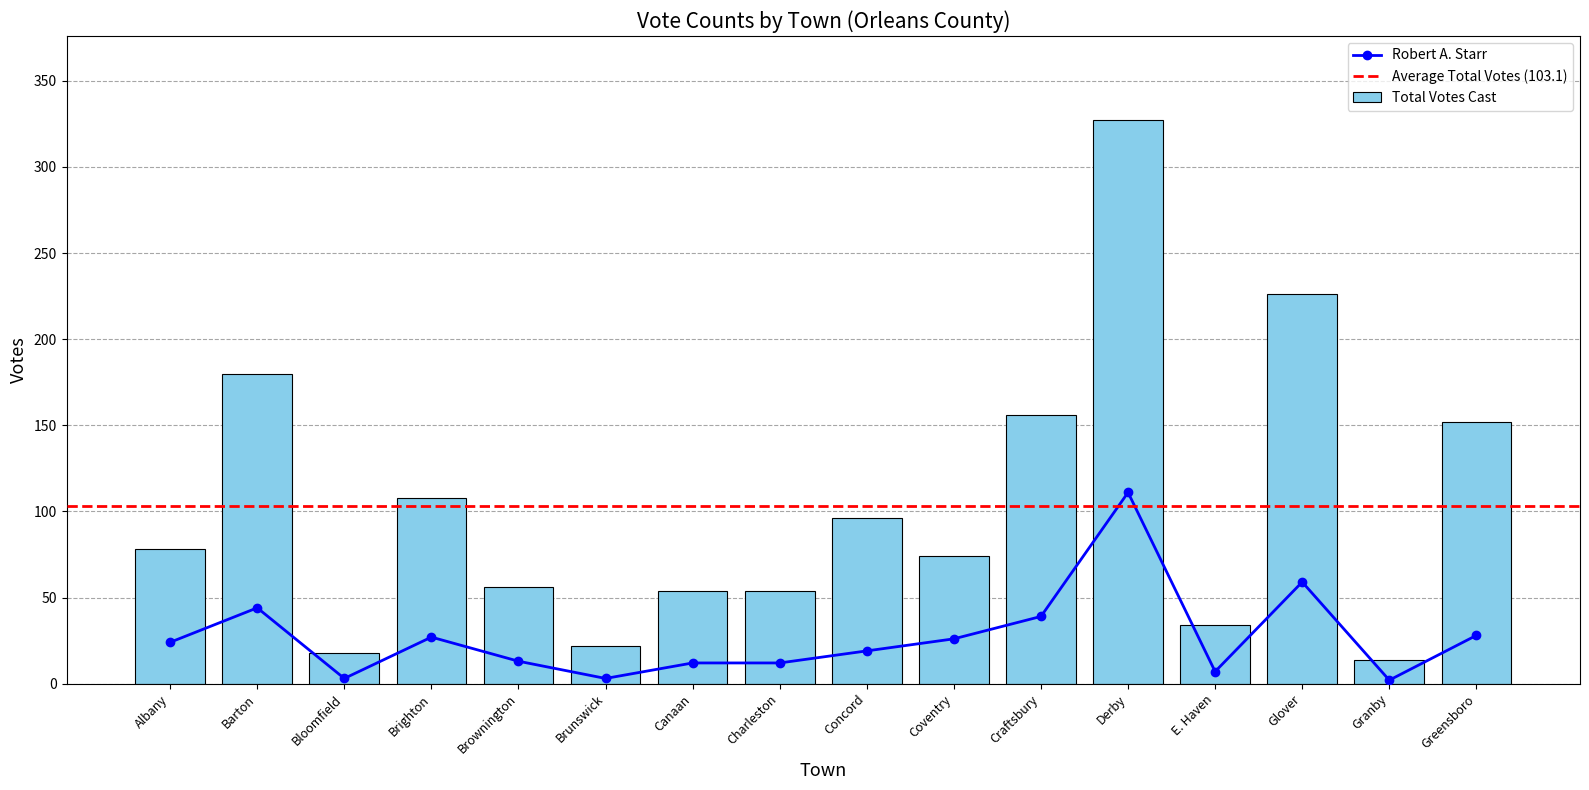

What is the difference between the maximum and second lowest values in the Total Votes Cast series?

309